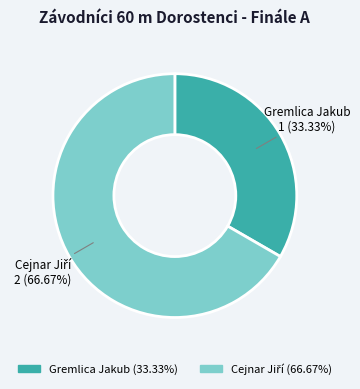

Is it true that Gremlica Jakub is 19% of the pie?

False